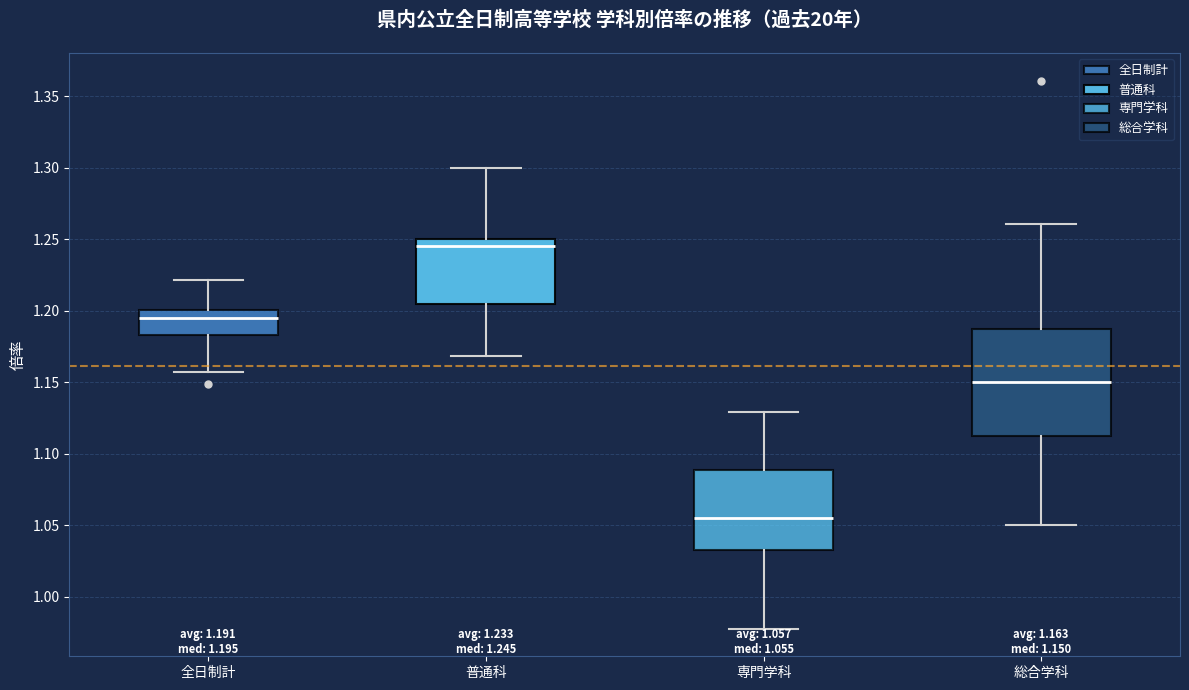

Which box is the tallest, from its lower edge to its upper edge?

総合学科